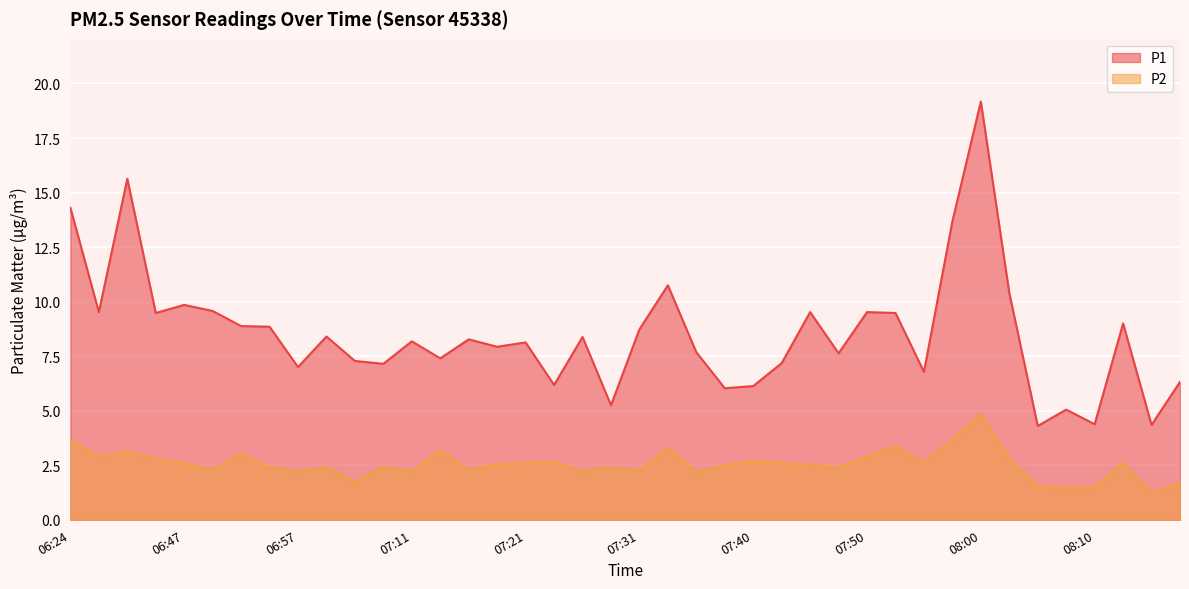

The value of P1 at 08:10 is 2.7. True or false?

False